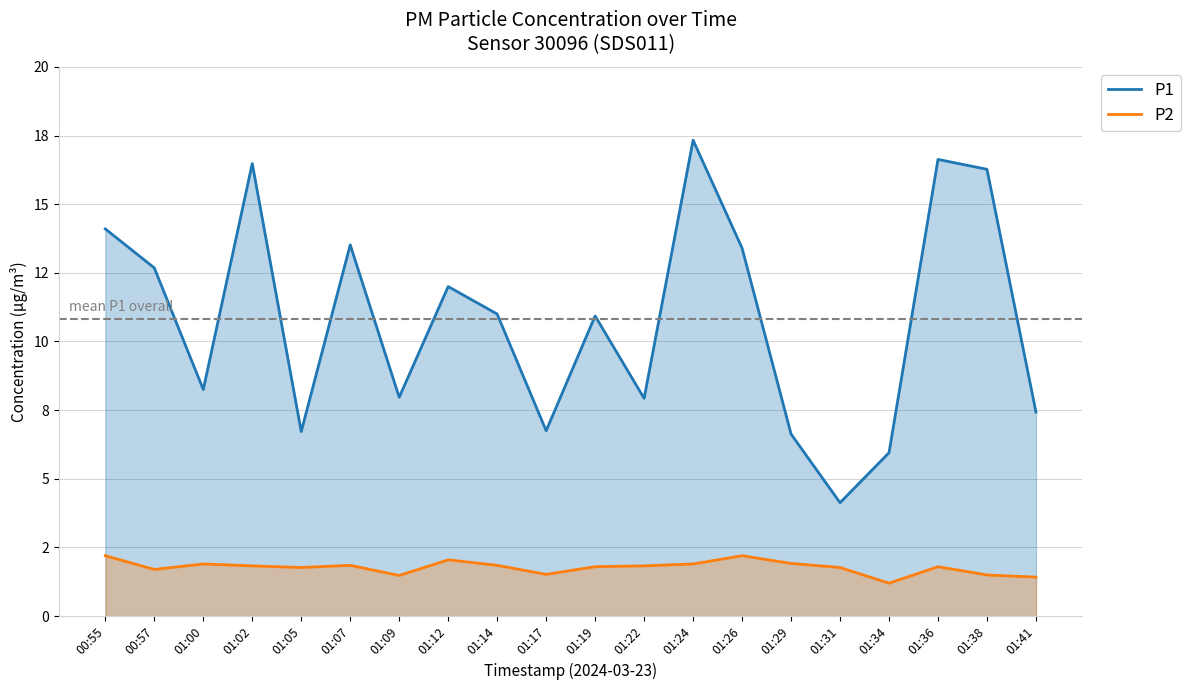

True or false: P2 has a value of 1.1 at 01:00.

False